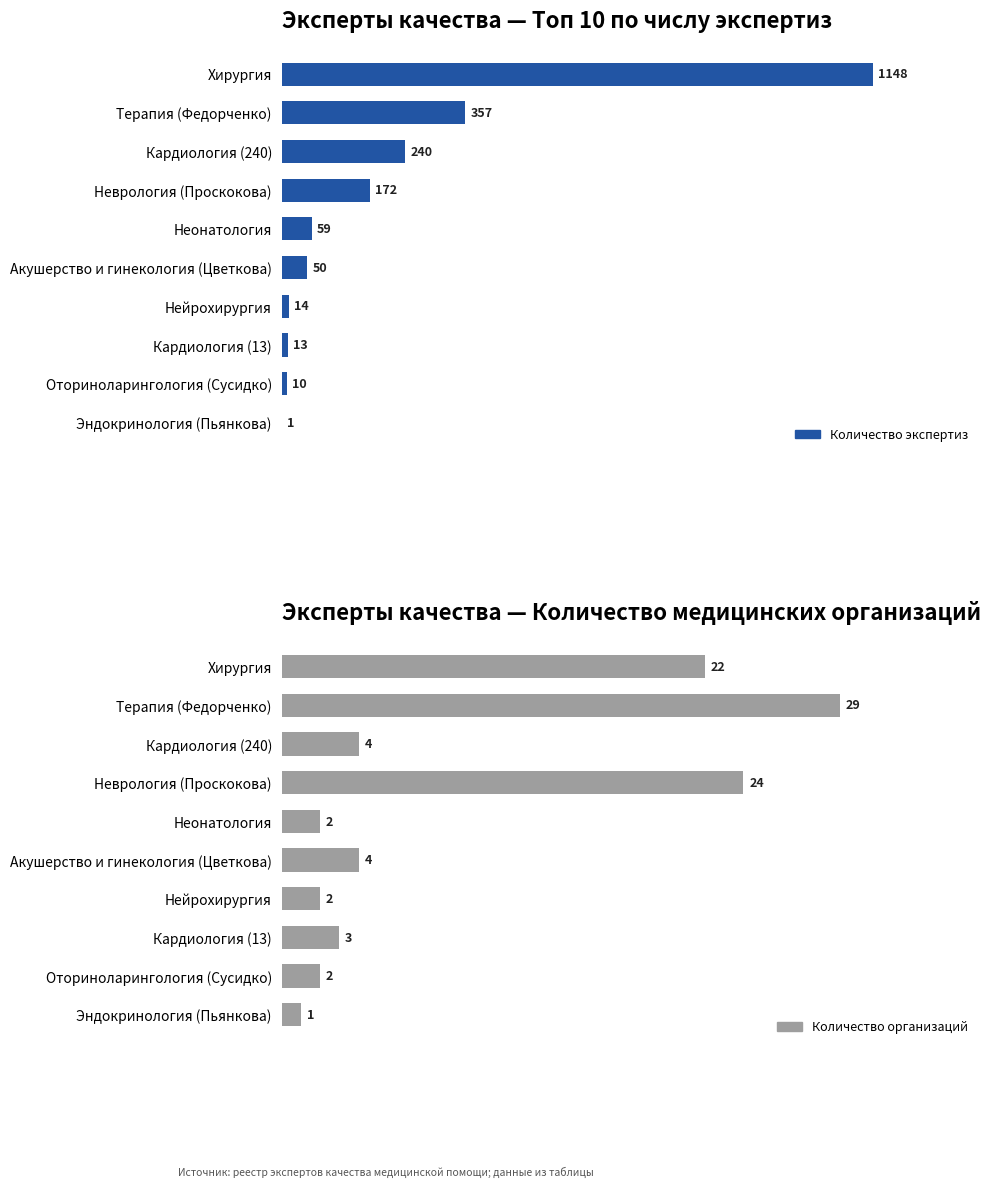

Rank the series at Неврология (Проскокова) from lowest to highest value.

Количество организаций, Количество экспертиз